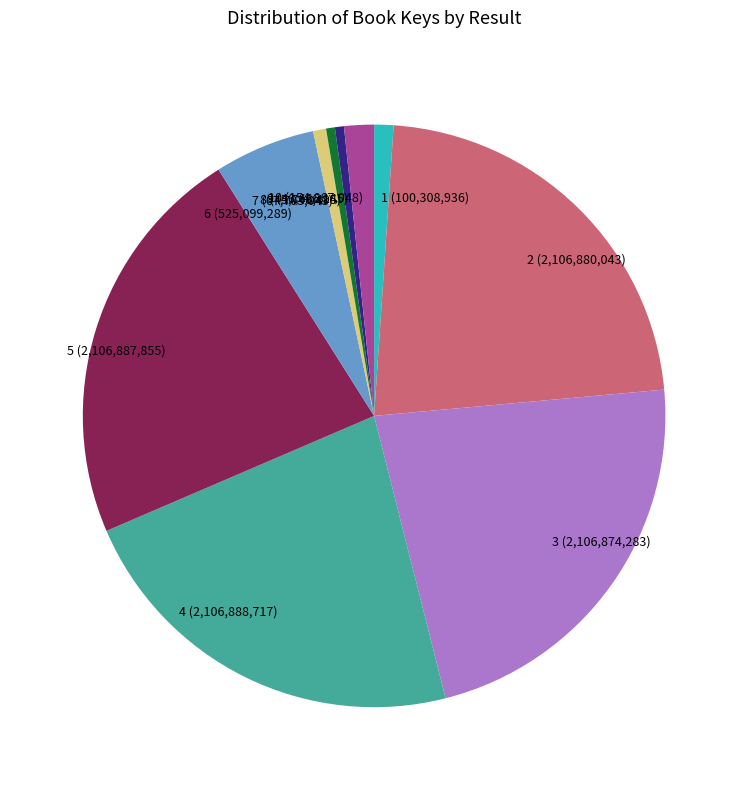

Does any single category account for the majority?

No